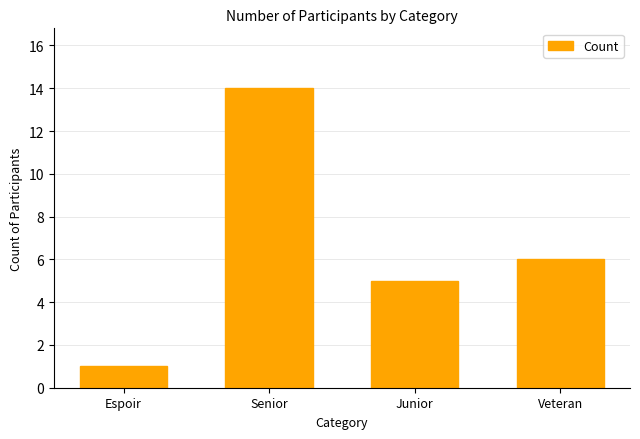

How many values are below 6?

2